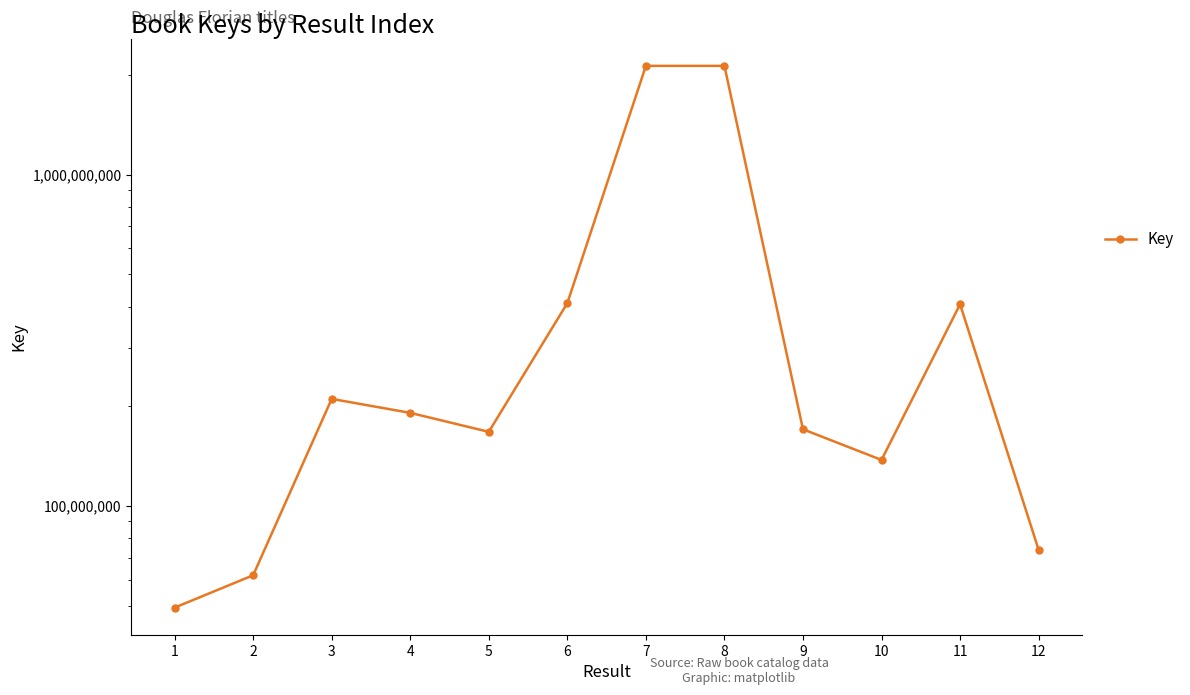

Does the chart have visible grid lines?

No